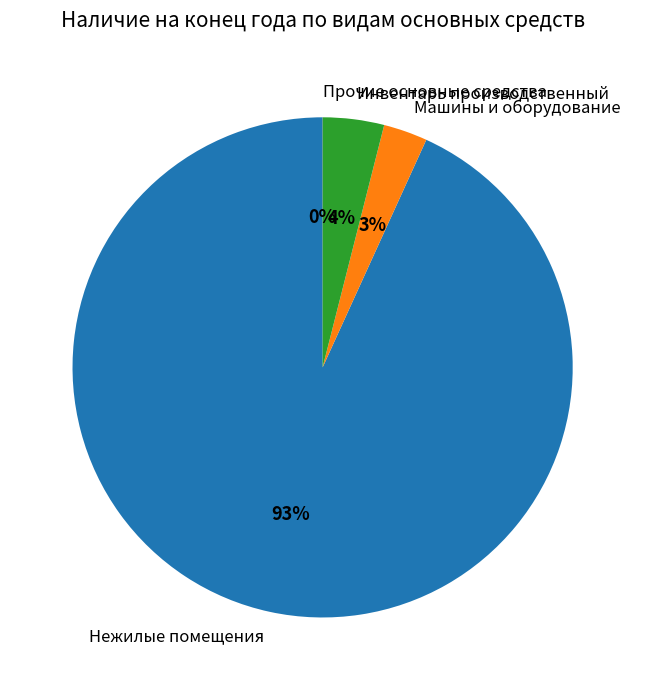

Which category has the biggest portion of the pie?

Нежилые помещения